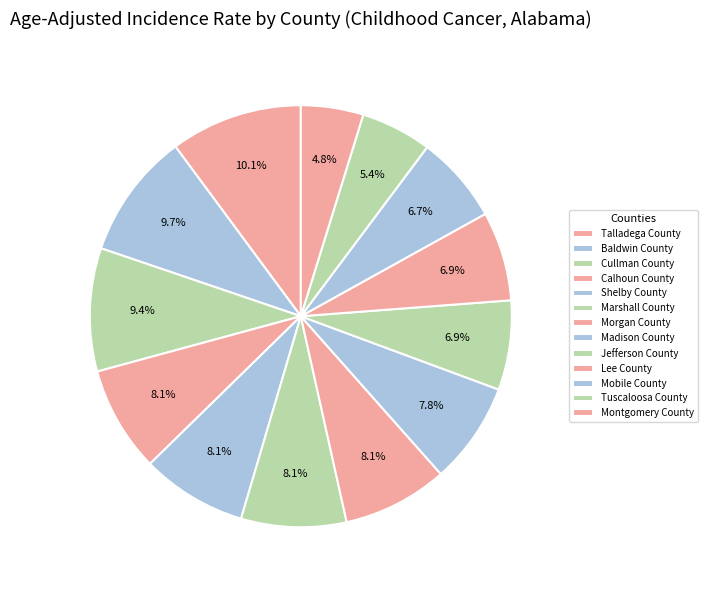

Is it true that Tuscaloosa County is 5% of the pie?

True